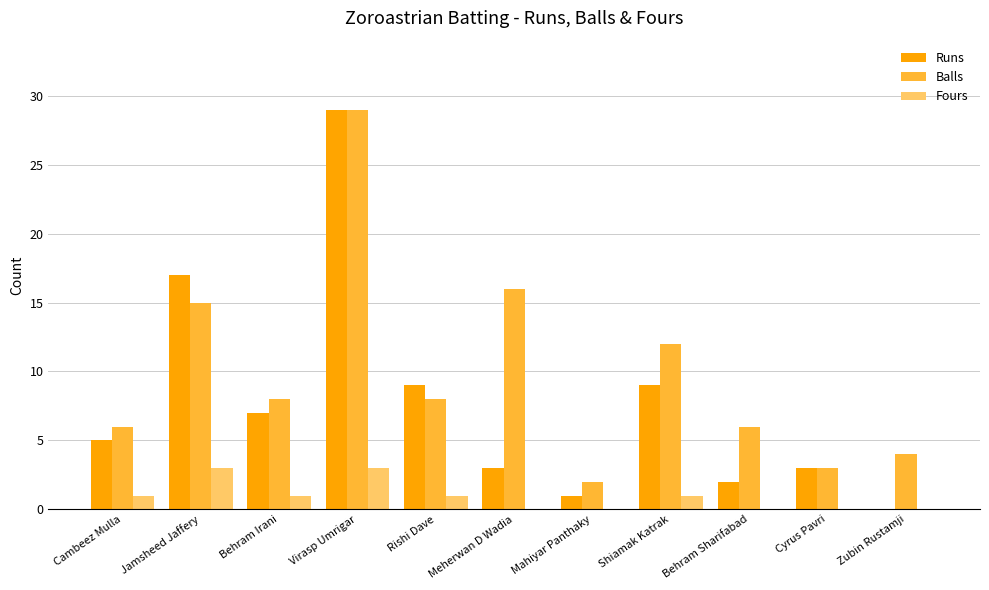

What is the total value across all series at Virasp Umrigar?

61